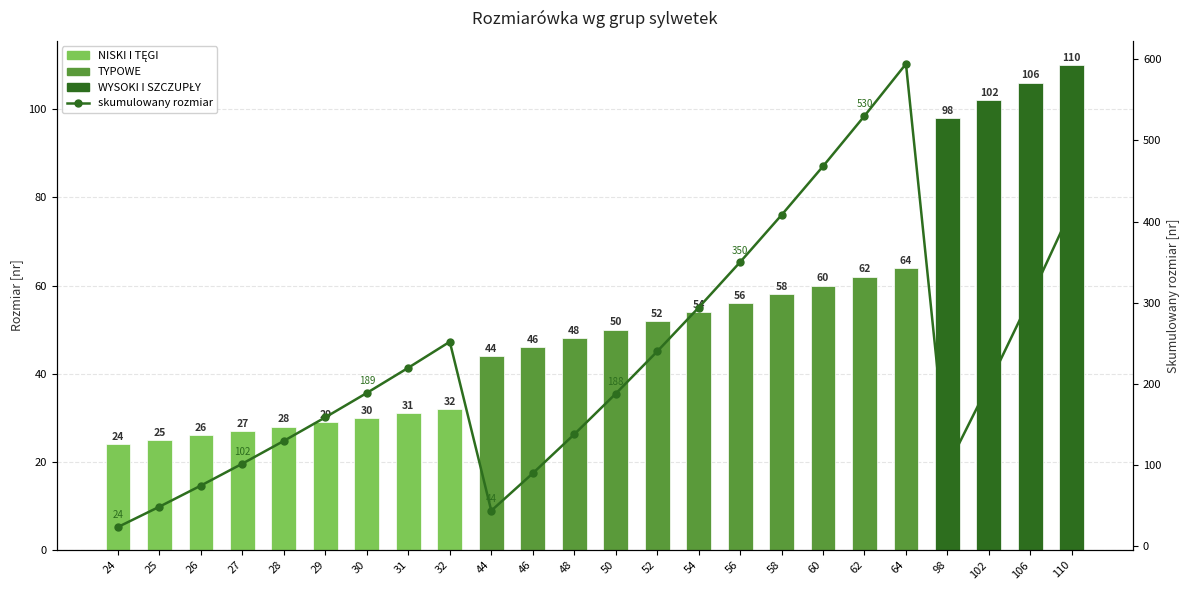

The value of skumulowany rozmiar at 25 is 49. True or false?

True